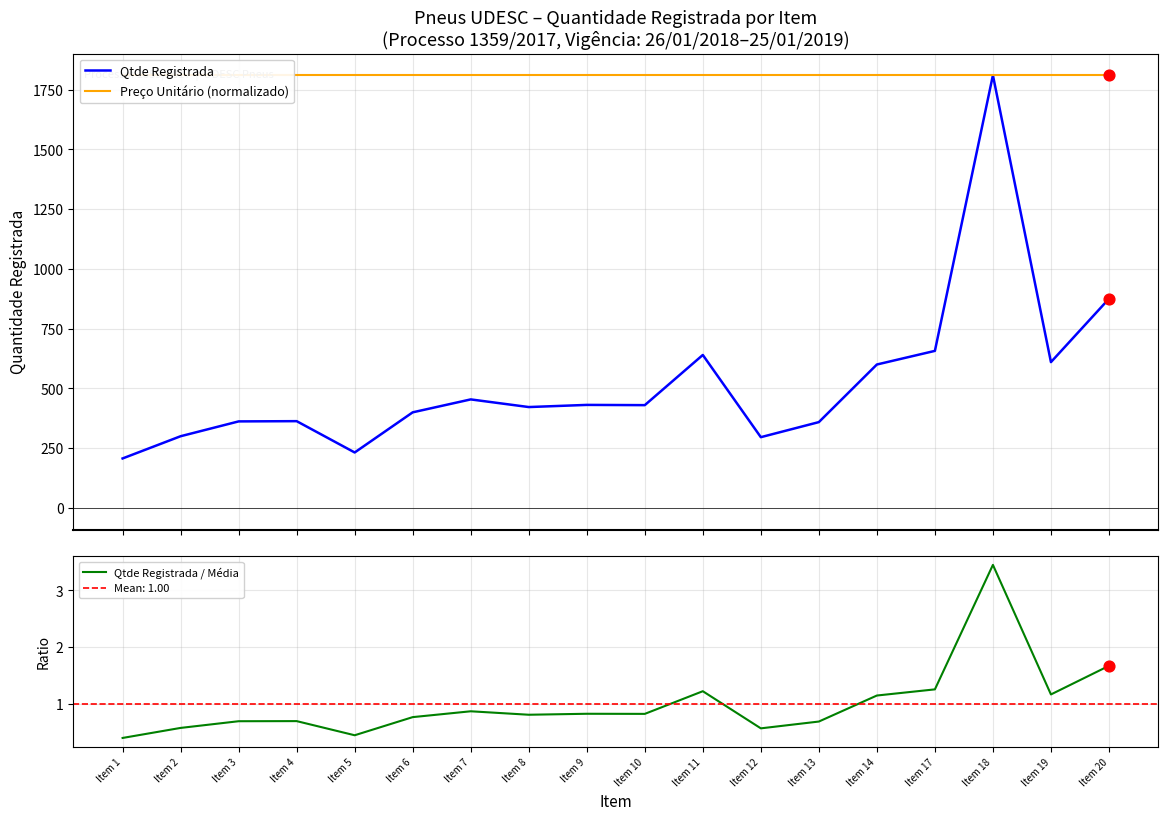

Is the value of Qtde Registrada / Média at Item 14 greater than the value of Preço Unitário (normalizado) at Item 7?

No